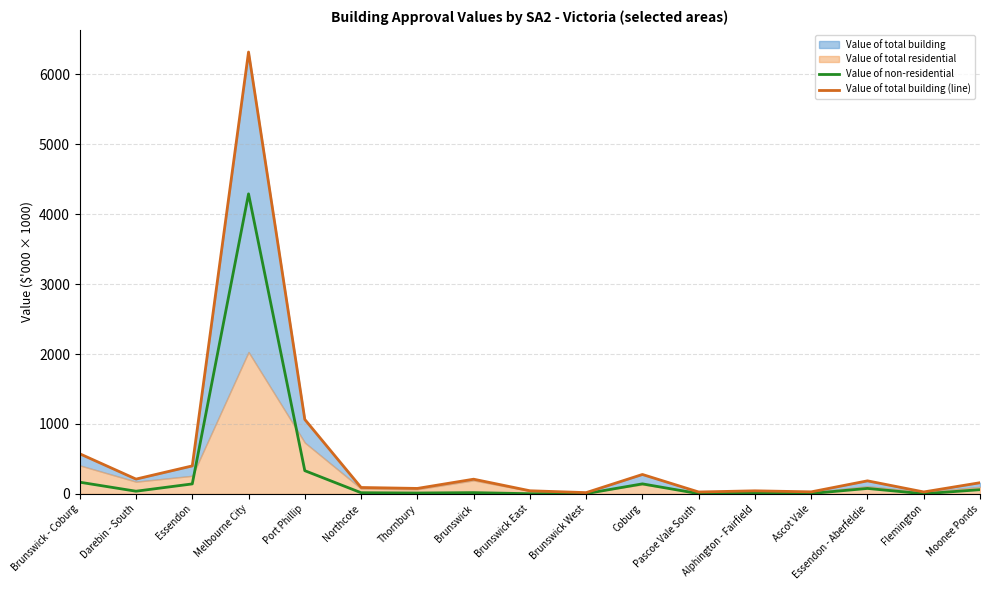

True or false: Value of total building (line) has more than 0 interior local peaks.

True